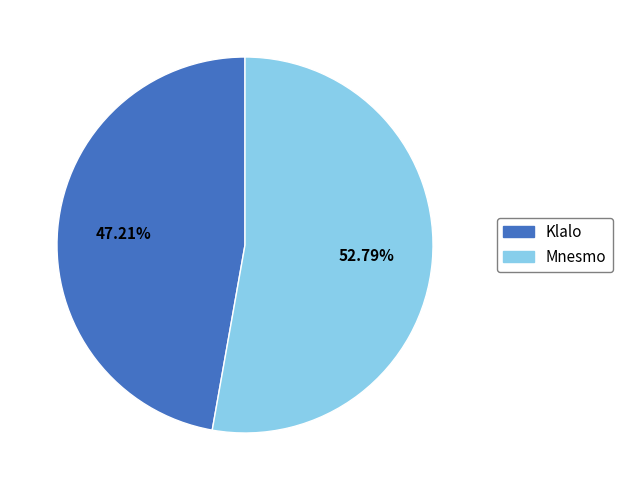

To the nearest percent, what percentage of the pie is Mnesmo?

53%